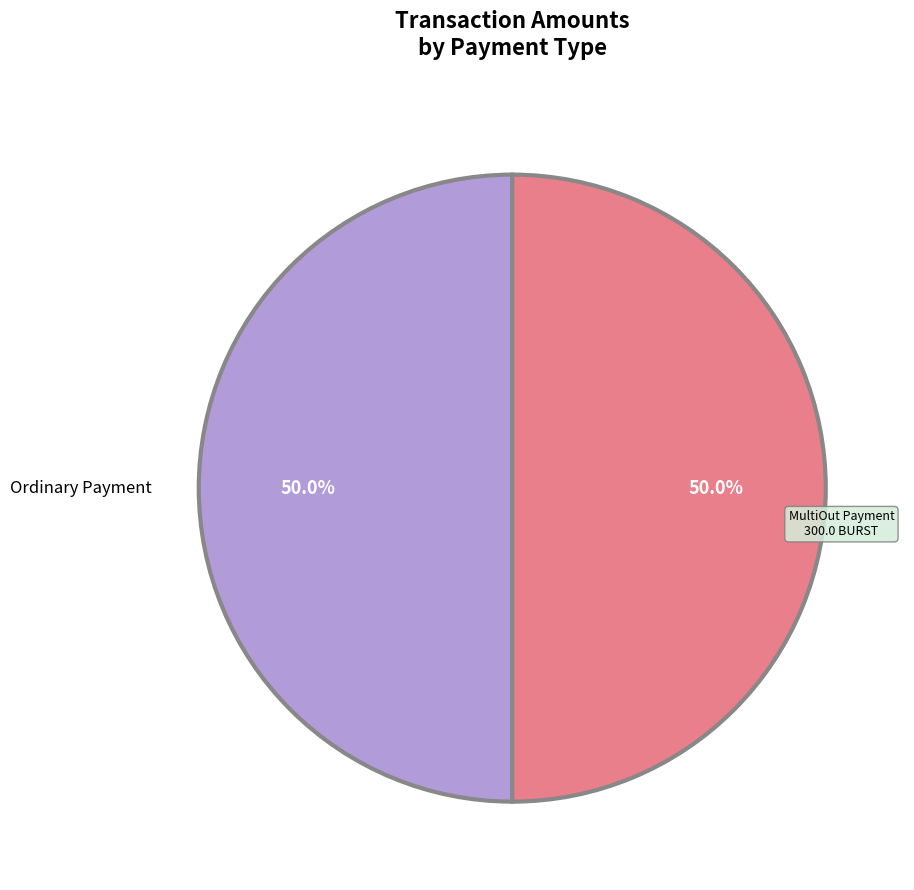

To the nearest percent, what percentage of the pie is Ordinary Payment?

50%